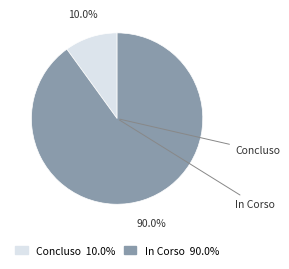

Does any single category account for the majority?

Yes